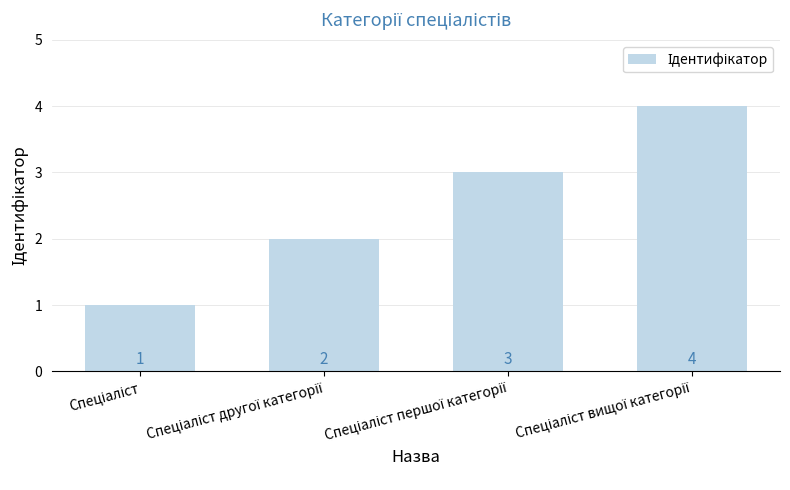

What is the value of the 1st bar from the left?

1